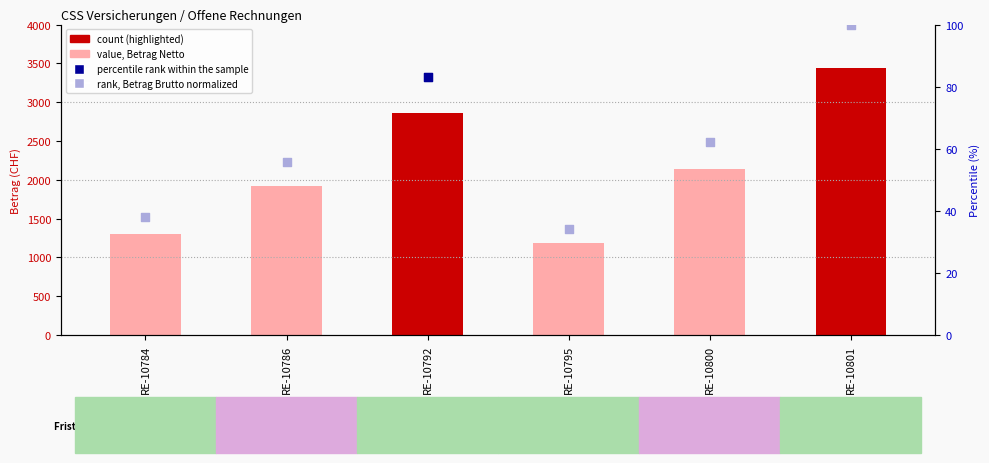

Is the value of rank, Detection Call = ABSENT at RE-10784 greater than the value of Betrag Netto at RE-10786?

No